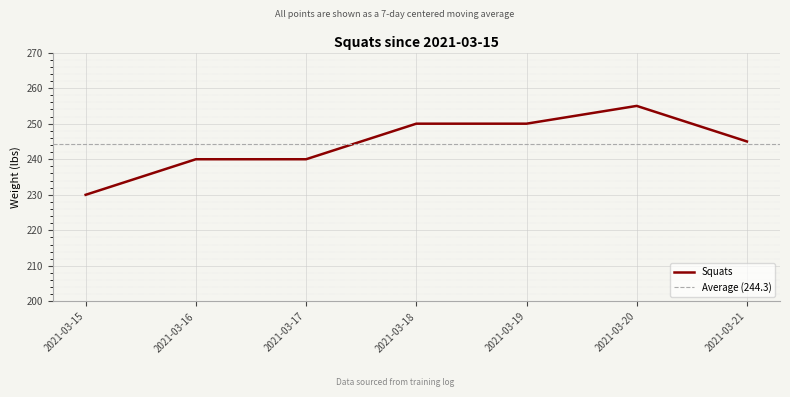

What is the average value?

244